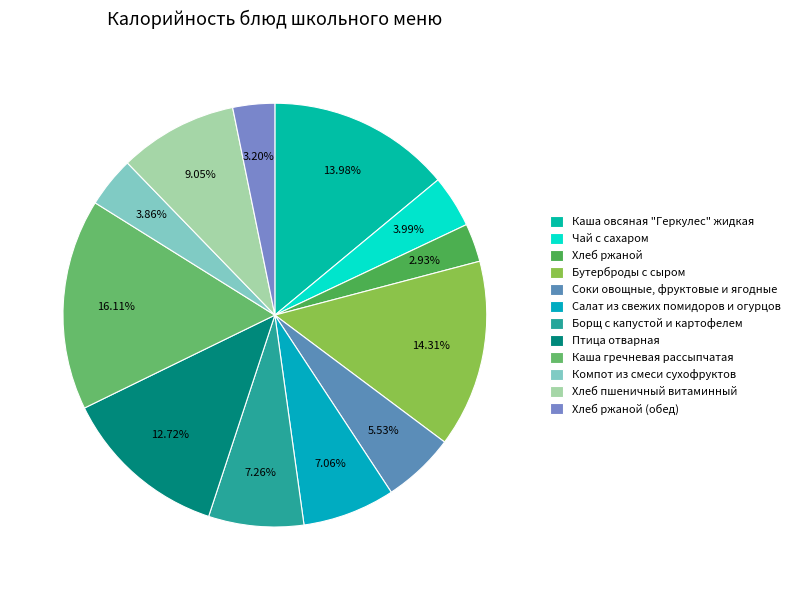

True or false: Компот из смеси сухофруктов accounts for 13% of the total.

False